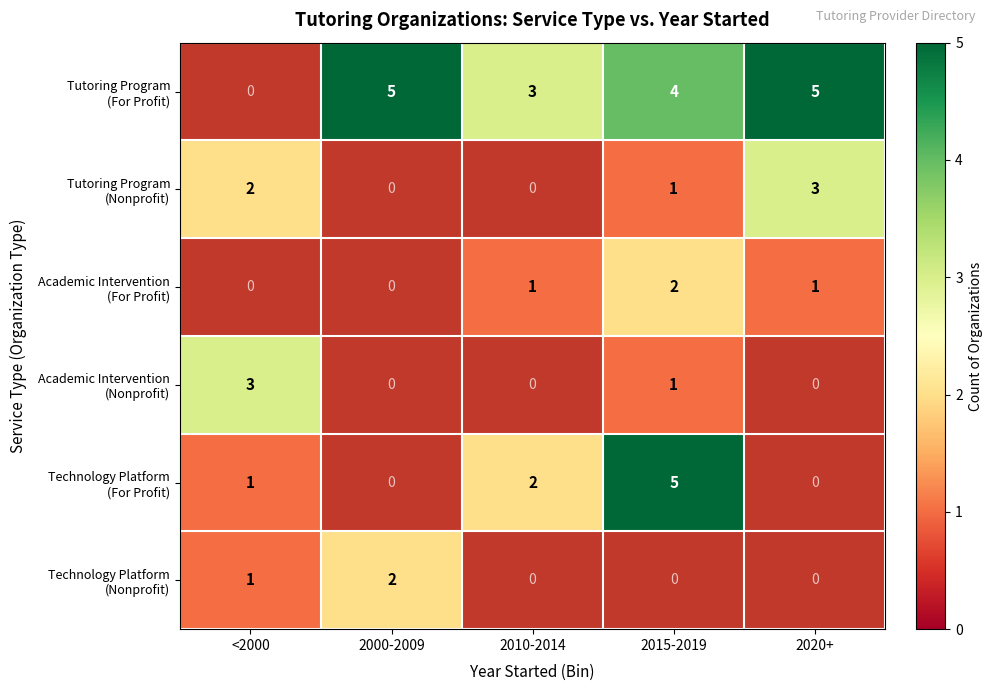

How many values in Technology Platform (Nonprofit) are above zero?

2